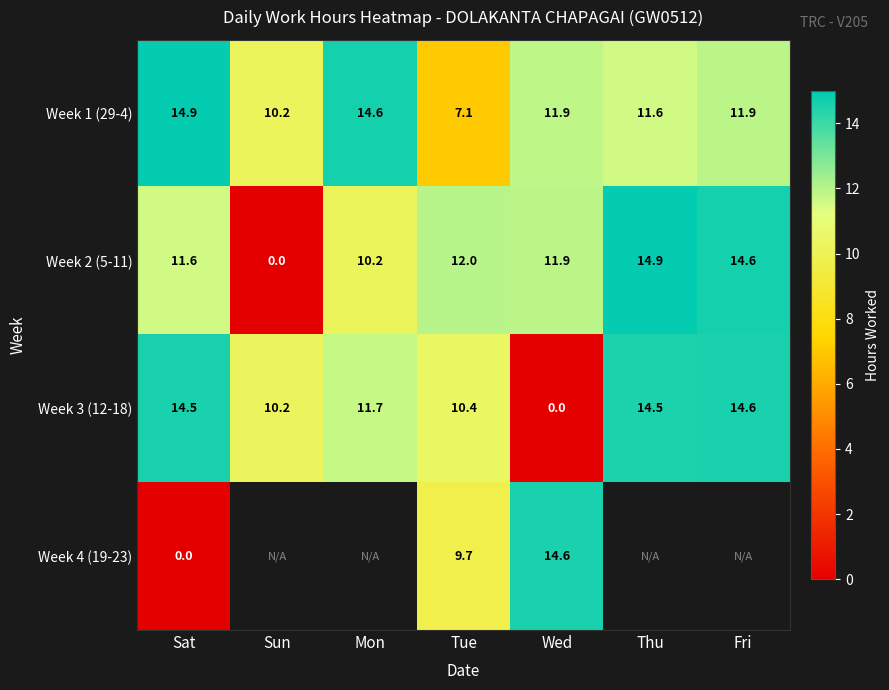

Rank the categories by Week 2 (5-11) value from lowest to highest.

Sun, Mon, Sat, Wed, Tue, Fri, Thu